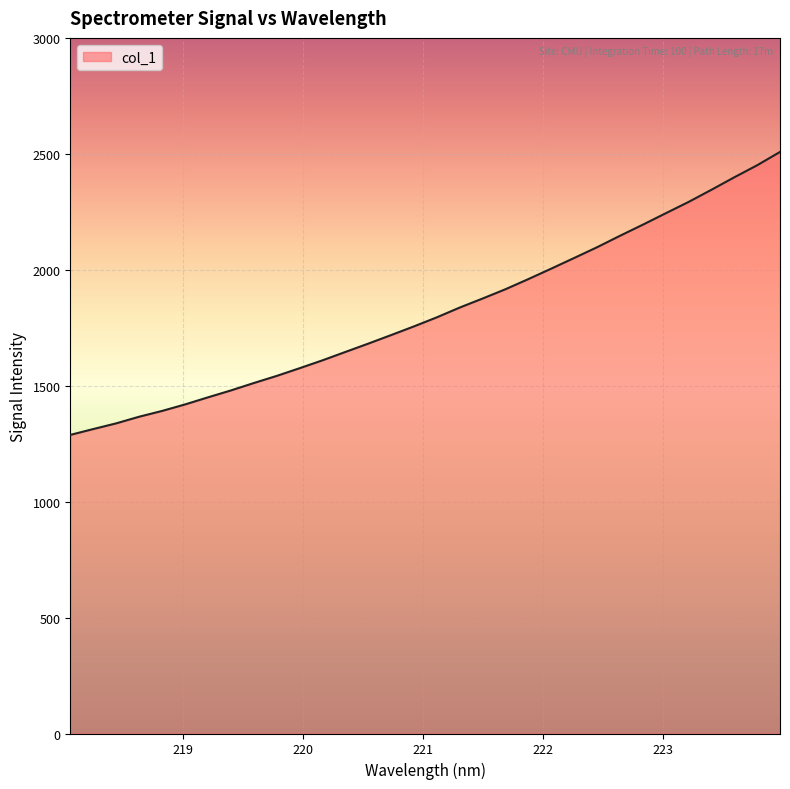

What is the smallest value displayed?

1287.7